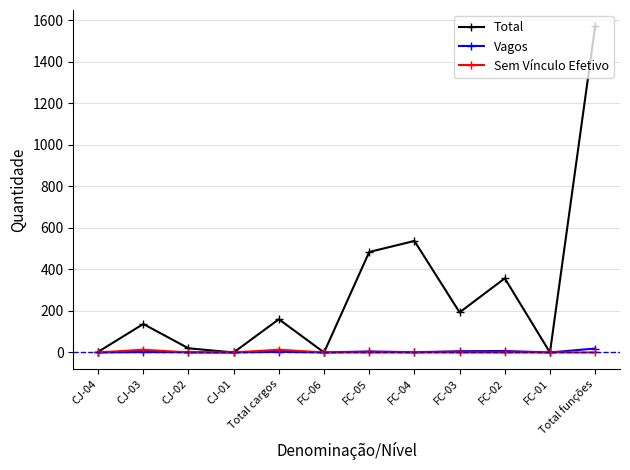

True or false: Vagos has a value of 0 at CJ-01.

True